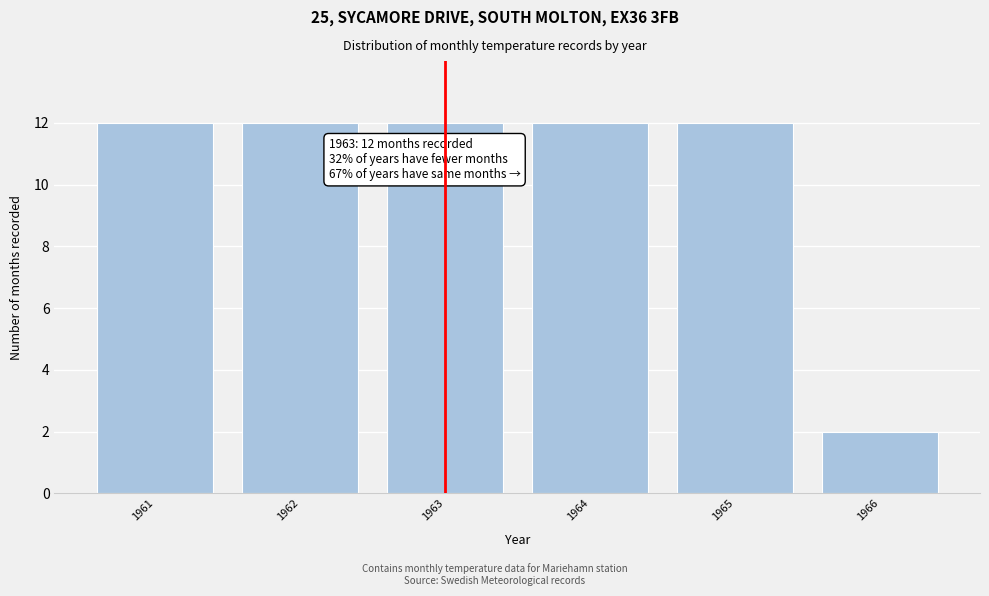

Reading left to right, transcribe all the data shown in this chart.

12	12	12	12	12	2